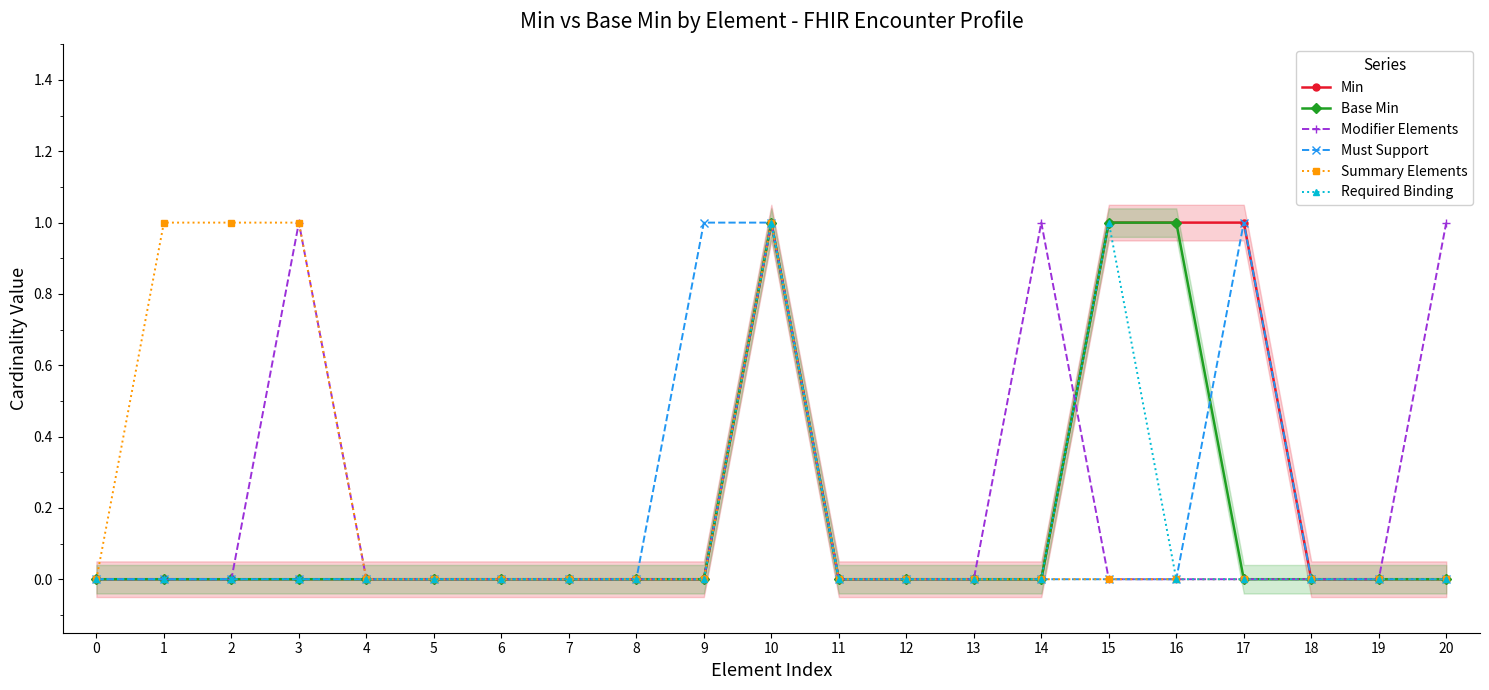

How many positive values does the Summary Elements series have?

4